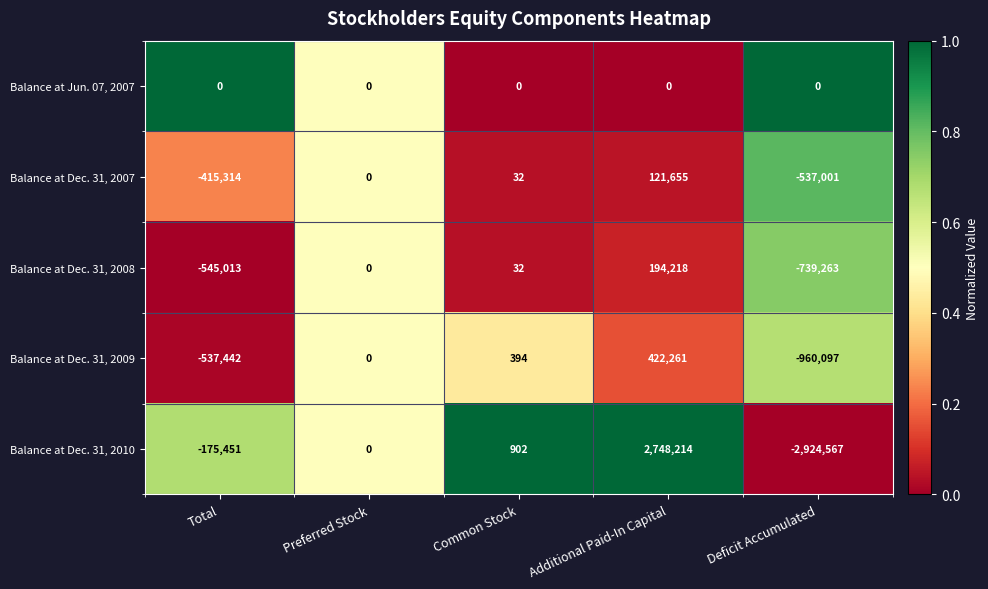

At which label is Balance at Dec. 31, 2007 closest to -207673?

Total